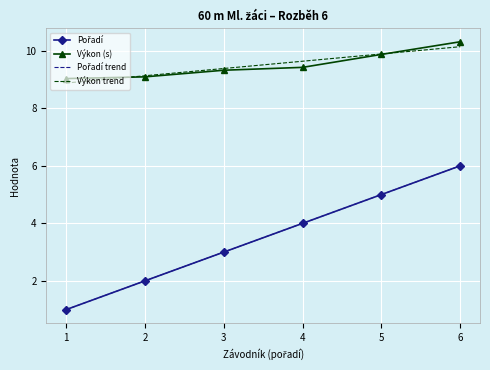

Which series changed the most between 1 and 5?

Pořadí